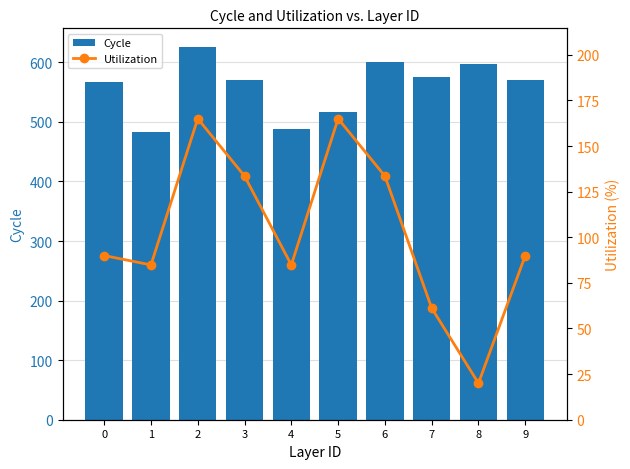

Count the number of categories in the chart.

10